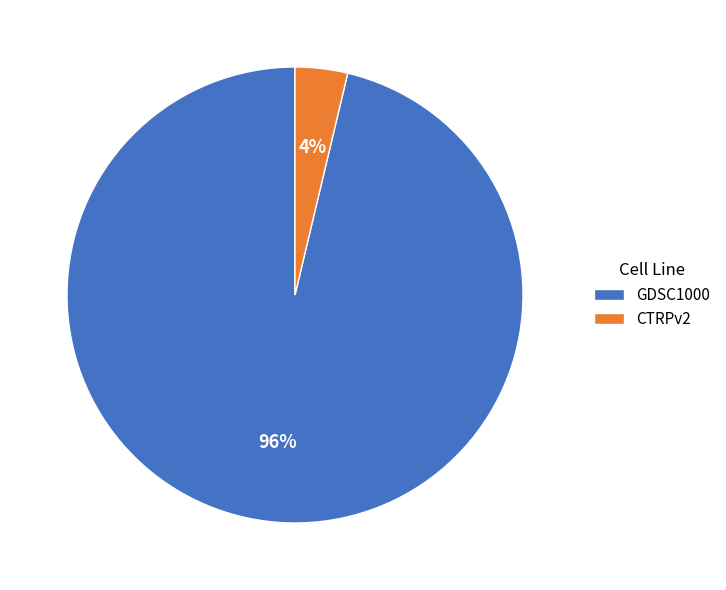

The GDSC1000 slice represents 82% of the pie. True or false?

False